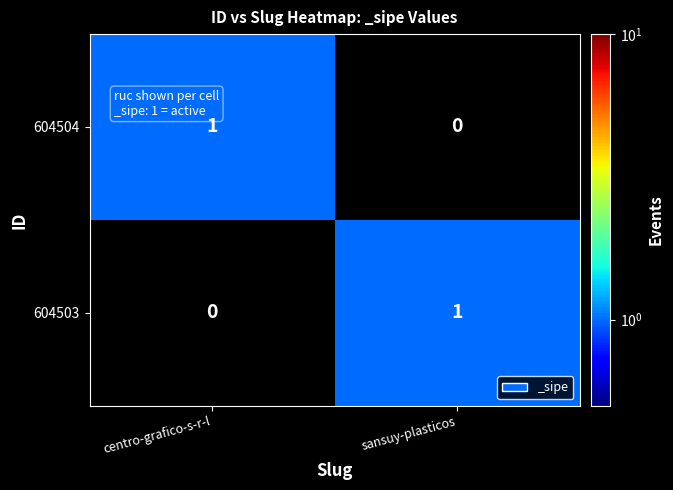

How many data points does each series have?

2